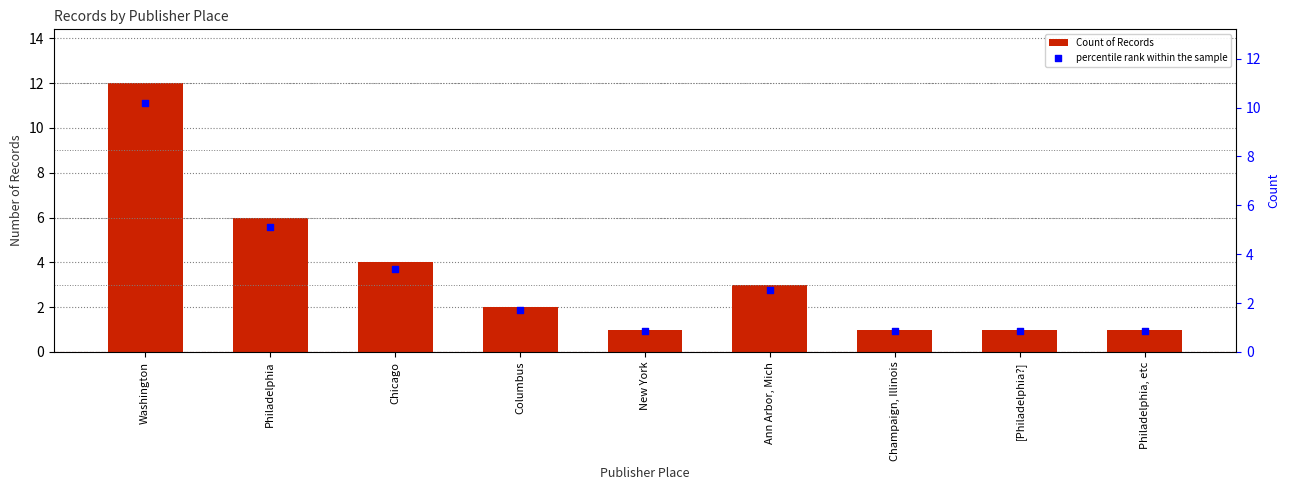

Which series contains the lowest Y value?

percentile rank within the sample